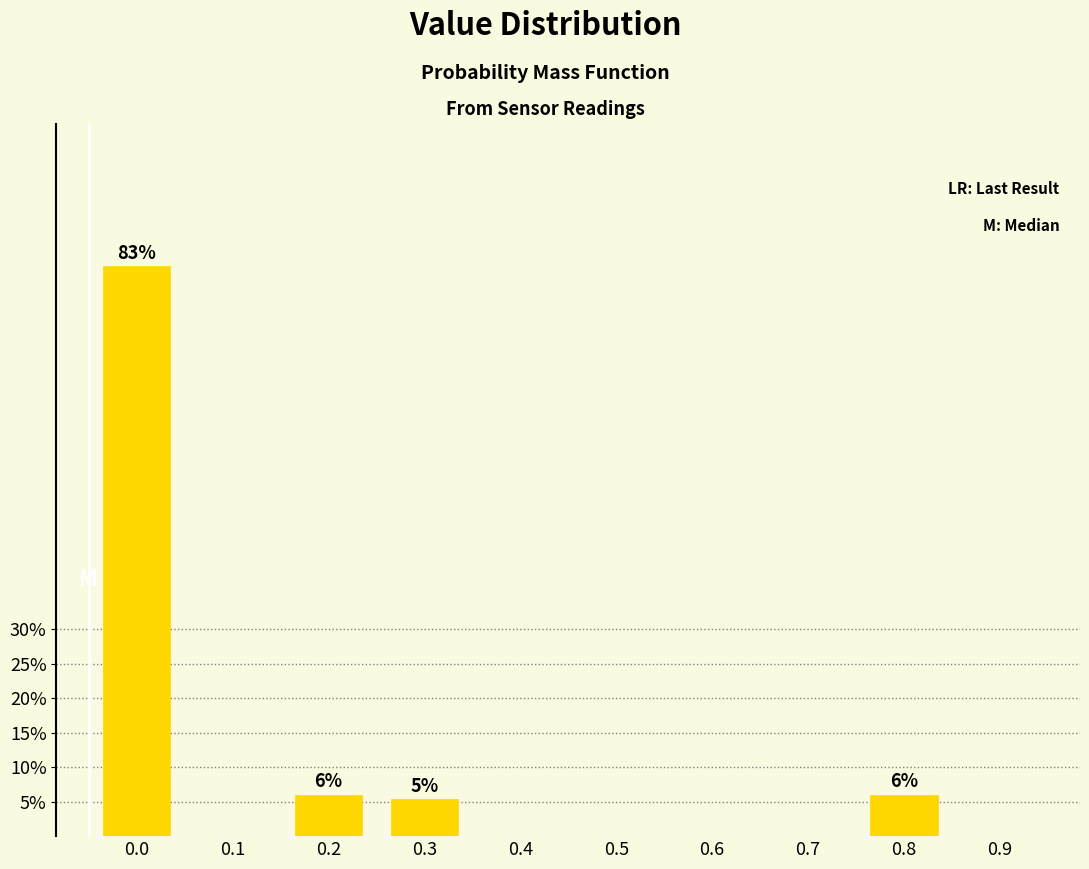

Reading left to right, extract all data points from this chart.

0.0=82.7	0.1=0.0	0.2=6.0	0.3=5.3	0.4=0.0	0.5=0.0	0.6=0.0	0.7=0.0	0.8=6.0	0.9=0.0